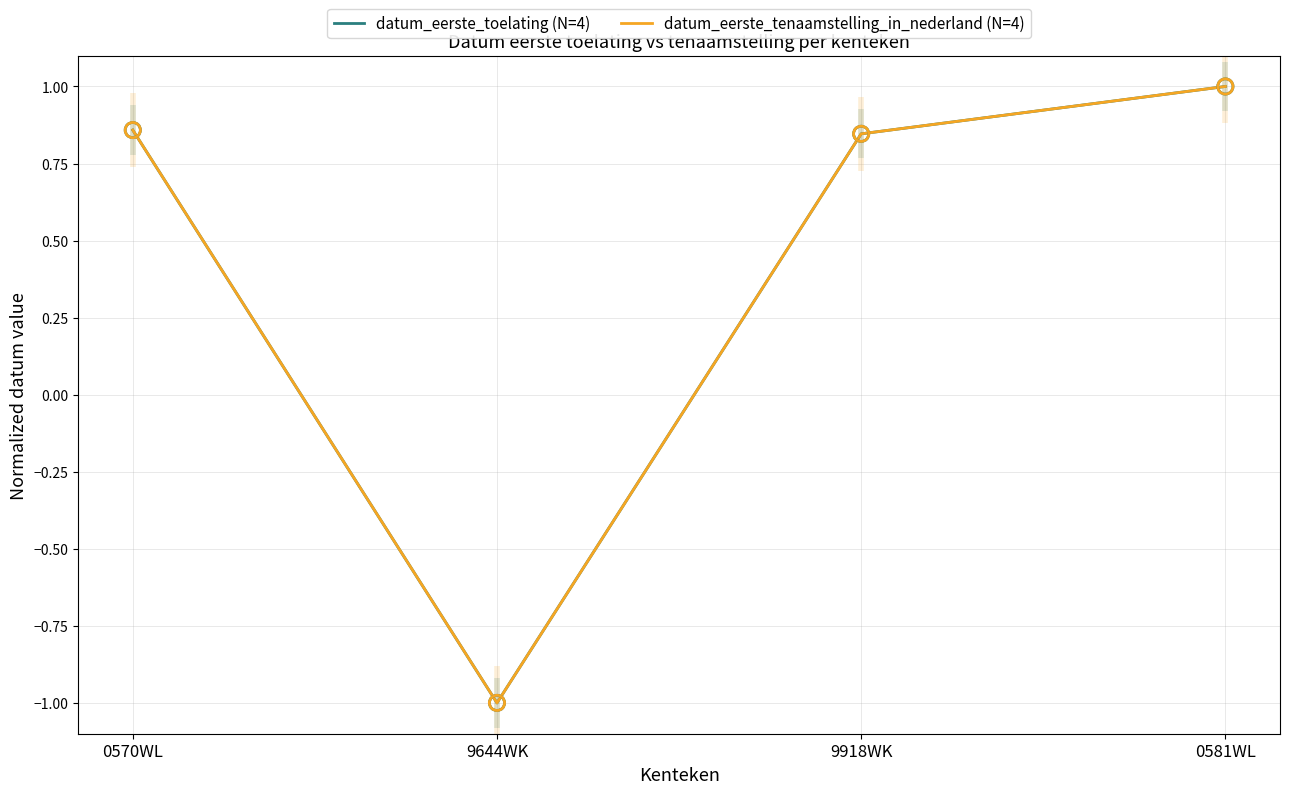

At which category is the sum across all series the highest?

0581WL